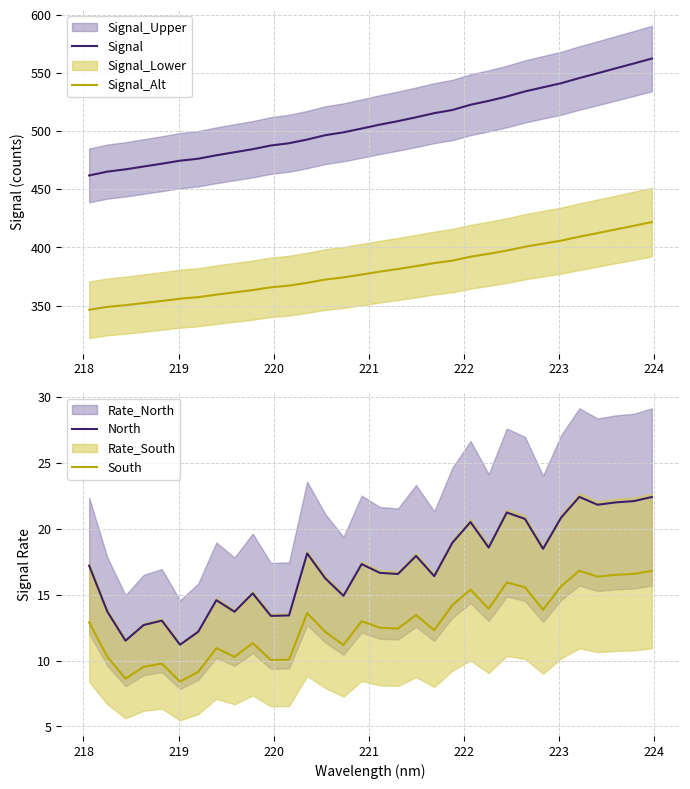

What are all the series names shown in the legend?

Signal, Signal_Alt, North, South